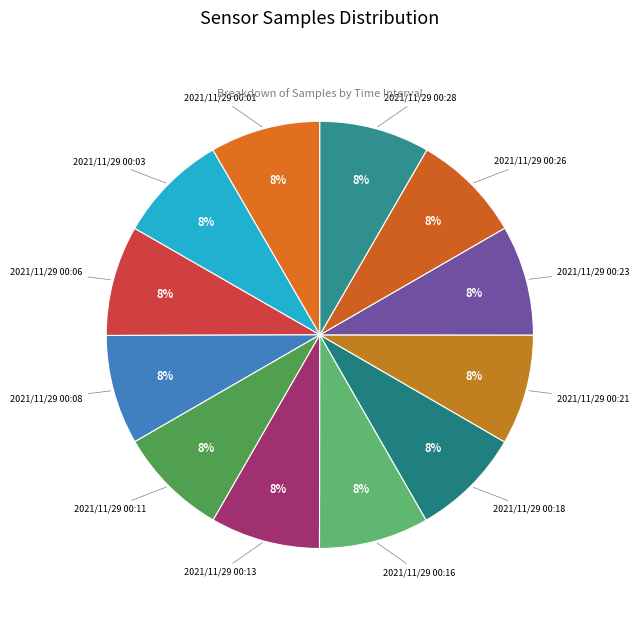

Is the sum of 2021/11/29 00:23 and 2021/11/29 00:08 greater than half?

No